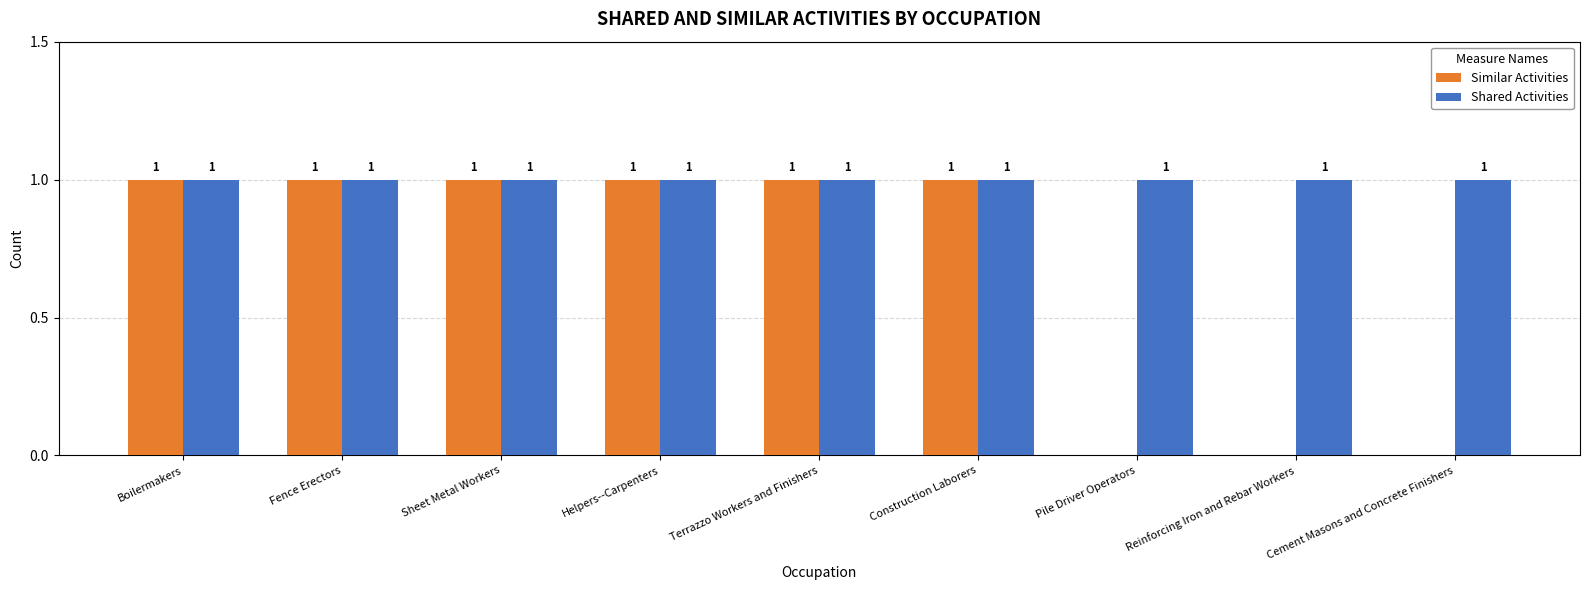

True or false: Similar Activities has a value of 1 at Helpers--Carpenters.

True